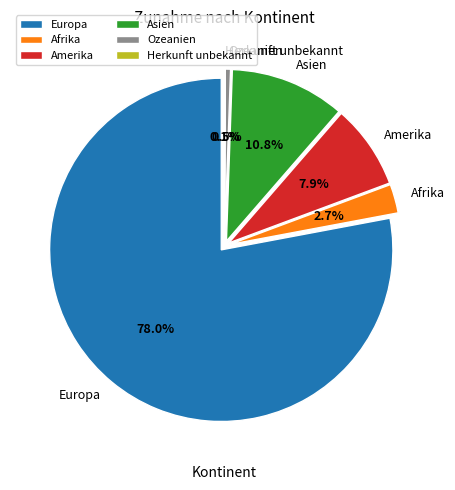

How much of the chart is everything except Herkunft unbekannt?

99.9%